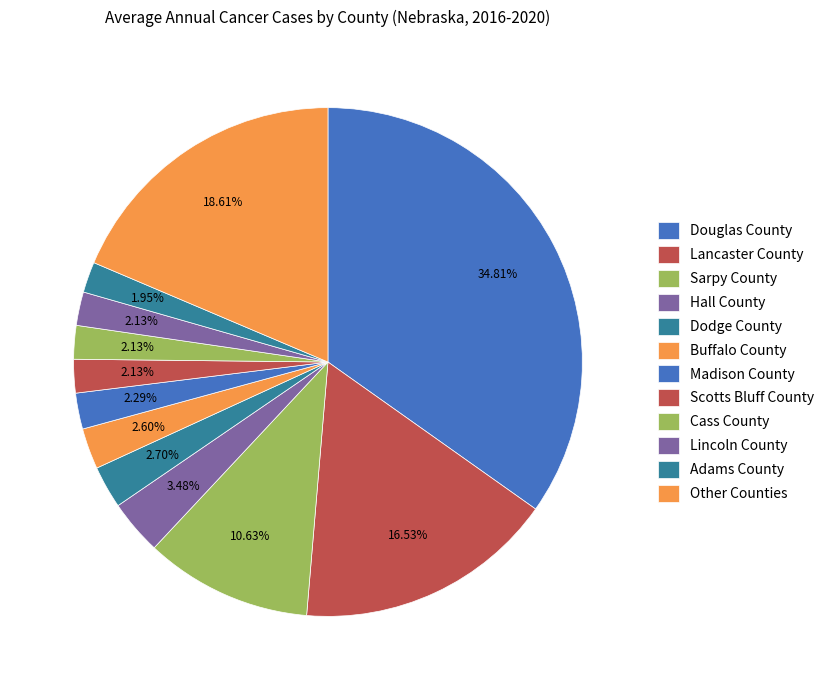

To the nearest percent, what is the average slice percentage?

8%